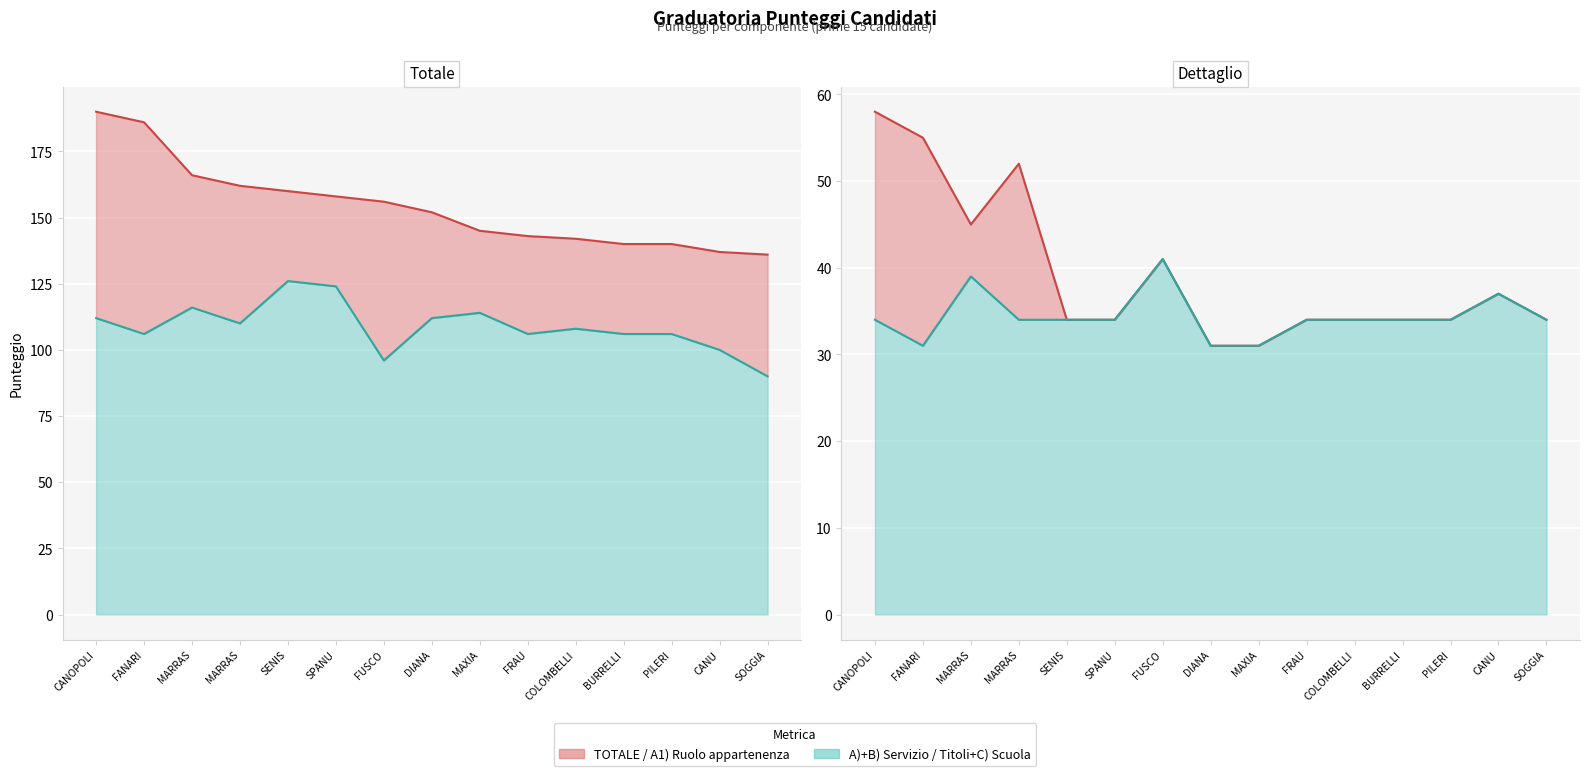

At which category does B) Totale pre-ruolo reach its first local valley?

FANARI Laura Patrizia